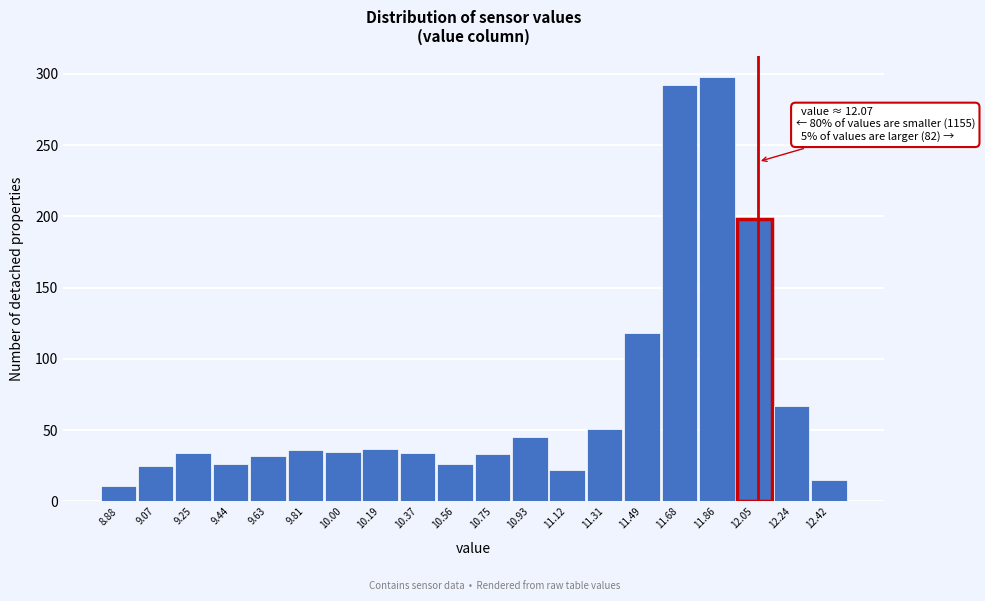

Over which range of the x-axis is the bar tallest?

11.78 to 11.96